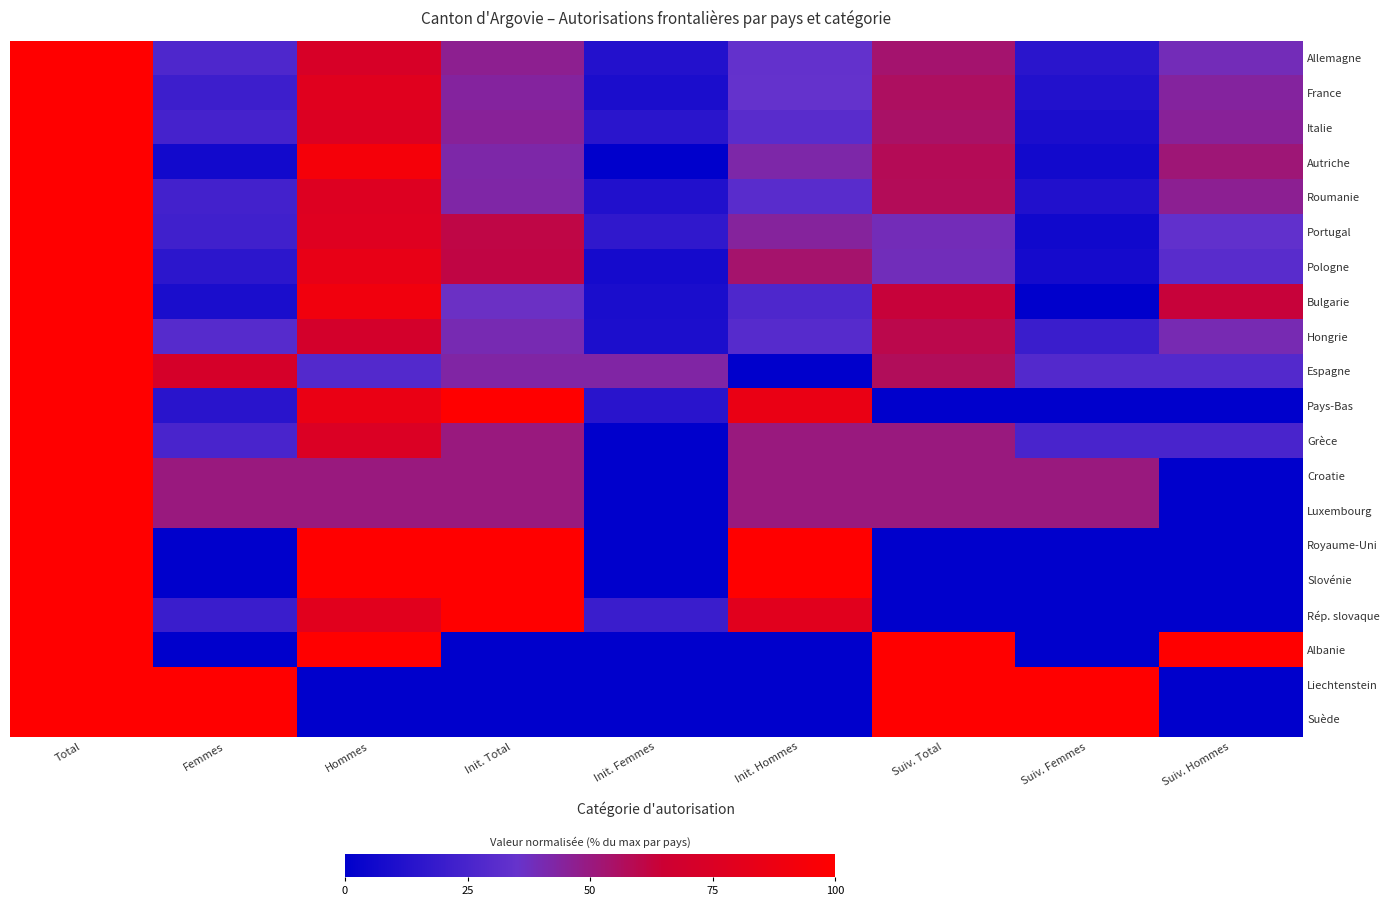

Reading left to right, what are all the values shown in this chart?

Allemagne: Total=100.0	Femmes=27.2	Hommes=72.8	Init. Total=46.6	Init. Femmes=12.4	Init. Hommes=34.1	Suiv. Total=53.4	Suiv. Femmes=14.7	Suiv. Hommes=38.7
France: Total=100.0	Femmes=21.3	Hommes=78.7	Init. Total=44.1	Init. Femmes=9.6	Init. Hommes=34.6	Suiv. Total=55.9	Suiv. Femmes=11.8	Suiv. Hommes=44.1
Italie: Total=100.0	Femmes=24.2	Hommes=75.8	Init. Total=45.2	Init. Femmes=14.5	Init. Hommes=30.6	Suiv. Total=54.8	Suiv. Femmes=9.7	Suiv. Hommes=45.2
Autriche: Total=100.0	Femmes=6.5	Hommes=93.5	Init. Total=41.9	Init. Femmes=0.0	Init. Hommes=41.9	Suiv. Total=58.1	Suiv. Femmes=6.5	Suiv. Hommes=51.6
Roumanie: Total=100.0	Femmes=23.1	Hommes=76.9	Init. Total=42.3	Init. Femmes=11.5	Init. Hommes=30.8	Suiv. Total=57.7	Suiv. Femmes=11.5	Suiv. Hommes=46.2
Portugal: Total=100.0	Femmes=22.2	Hommes=77.8	Init. Total=61.1	Init. Femmes=16.7	Init. Hommes=44.4	Suiv. Total=38.9	Suiv. Femmes=5.6	Suiv. Hommes=33.3
Pologne: Total=100.0	Femmes=15.4	Hommes=84.6	Init. Total=61.5	Init. Femmes=7.7	Init. Hommes=53.8	Suiv. Total=38.5	Suiv. Femmes=7.7	Suiv. Hommes=30.8
Bulgarie: Total=100.0	Femmes=9.1	Hommes=90.9	Init. Total=36.4	Init. Femmes=9.1	Init. Hommes=27.3	Suiv. Total=63.6	Suiv. Femmes=0.0	Suiv. Hommes=63.6
Hongrie: Total=100.0	Femmes=30.0	Hommes=70.0	Init. Total=40.0	Init. Femmes=10.0	Init. Hommes=30.0	Suiv. Total=60.0	Suiv. Femmes=20.0	Suiv. Hommes=40.0
Espagne: Total=100.0	Femmes=71.4	Hommes=28.6	Init. Total=42.9	Init. Femmes=42.9	Init. Hommes=0.0	Suiv. Total=57.1	Suiv. Femmes=28.6	Suiv. Hommes=28.6
Pays-Bas: Total=100.0	Femmes=14.3	Hommes=85.7	Init. Total=100.0	Init. Femmes=14.3	Init. Hommes=85.7	Suiv. Total=0.0	Suiv. Femmes=0.0	Suiv. Hommes=0.0
Grèce: Total=100.0	Femmes=25.0	Hommes=75.0	Init. Total=50.0	Init. Femmes=0.0	Init. Hommes=50.0	Suiv. Total=50.0	Suiv. Femmes=25.0	Suiv. Hommes=25.0
Croatie: Total=100.0	Femmes=50.0	Hommes=50.0	Init. Total=50.0	Init. Femmes=0.0	Init. Hommes=50.0	Suiv. Total=50.0	Suiv. Femmes=50.0	Suiv. Hommes=0.0
Luxembourg: Total=100.0	Femmes=50.0	Hommes=50.0	Init. Total=50.0	Init. Femmes=0.0	Init. Hommes=50.0	Suiv. Total=50.0	Suiv. Femmes=50.0	Suiv. Hommes=0.0
Royaume-Uni: Total=100.0	Femmes=0.0	Hommes=100.0	Init. Total=100.0	Init. Femmes=0.0	Init. Hommes=100.0	Suiv. Total=0.0	Suiv. Femmes=0.0	Suiv. Hommes=0.0
Slovénie: Total=100.0	Femmes=0.0	Hommes=100.0	Init. Total=100.0	Init. Femmes=0.0	Init. Hommes=100.0	Suiv. Total=0.0	Suiv. Femmes=0.0	Suiv. Hommes=0.0
Rép. slovaque: Total=100.0	Femmes=20.0	Hommes=80.0	Init. Total=100.0	Init. Femmes=20.0	Init. Hommes=80.0	Suiv. Total=0.0	Suiv. Femmes=0.0	Suiv. Hommes=0.0
Albanie: Total=100.0	Femmes=0.0	Hommes=100.0	Init. Total=0.0	Init. Femmes=0.0	Init. Hommes=0.0	Suiv. Total=100.0	Suiv. Femmes=0.0	Suiv. Hommes=100.0
Liechtenstein: Total=100.0	Femmes=100.0	Hommes=0.0	Init. Total=0.0	Init. Femmes=0.0	Init. Hommes=0.0	Suiv. Total=100.0	Suiv. Femmes=100.0	Suiv. Hommes=0.0
Suède: Total=100.0	Femmes=100.0	Hommes=0.0	Init. Total=0.0	Init. Femmes=0.0	Init. Hommes=0.0	Suiv. Total=100.0	Suiv. Femmes=100.0	Suiv. Hommes=0.0